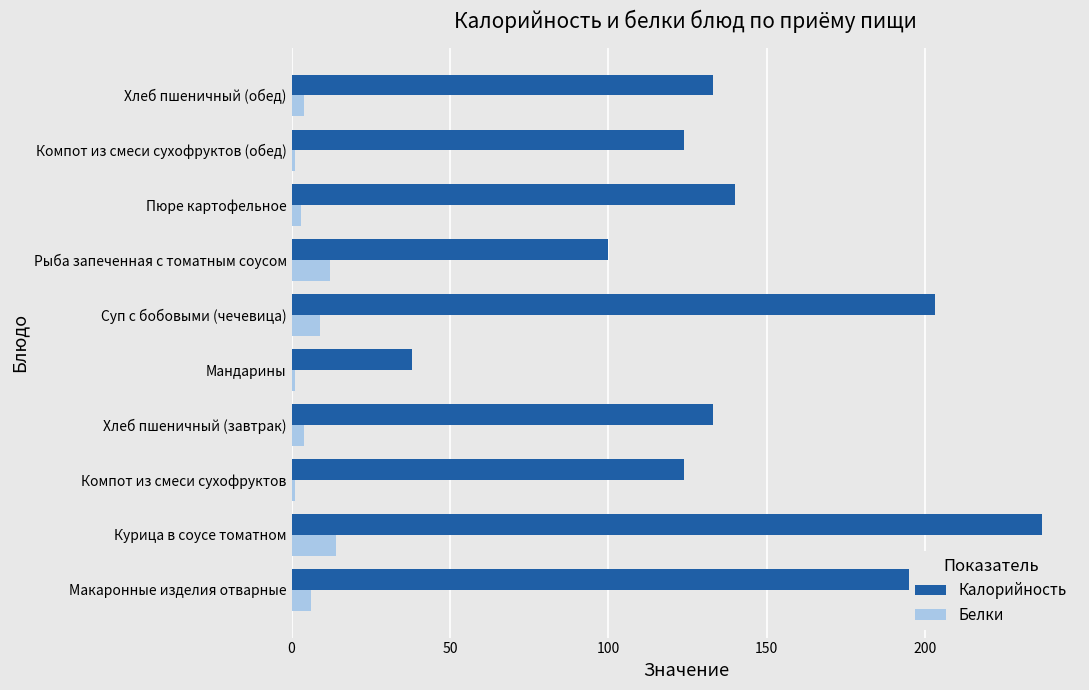

True or false: Калорийность has a value of 203 at Суп с бобовыми (чечевица).

True